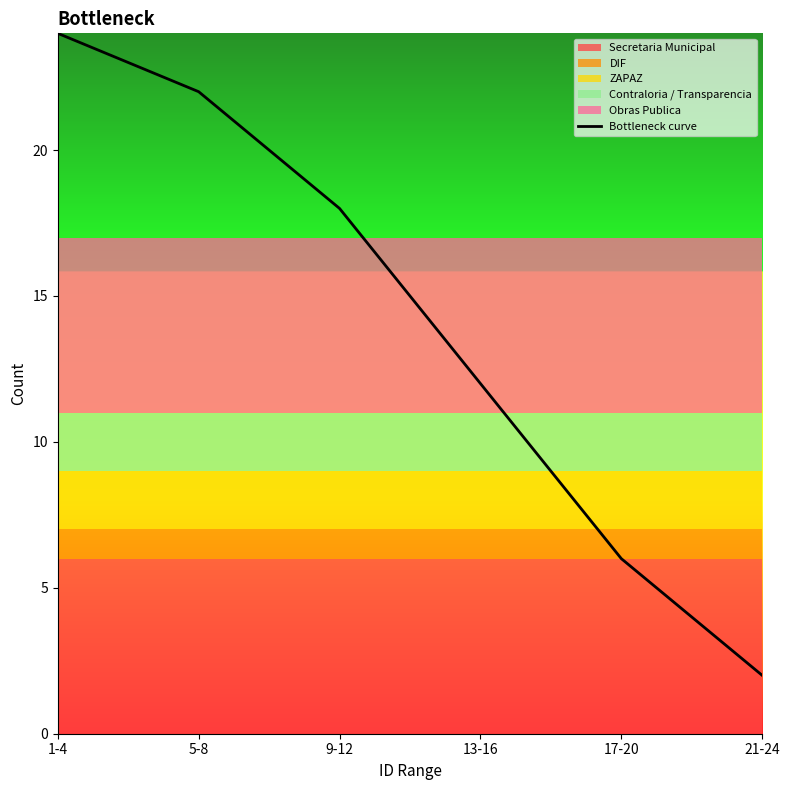

How many lines are shown in the chart?

1